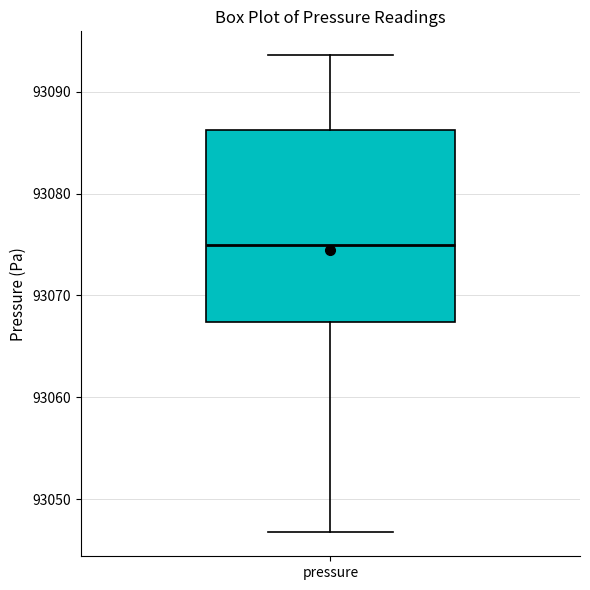

Transcribe this box plot: give where the median line is, the range the box spans, and where the two whiskers end, as read against the y-axis. The values are not printed on the chart, so give them approximately, as read against the axis.

median 93075, box 93067 to 93086, whiskers 93047 to 93094